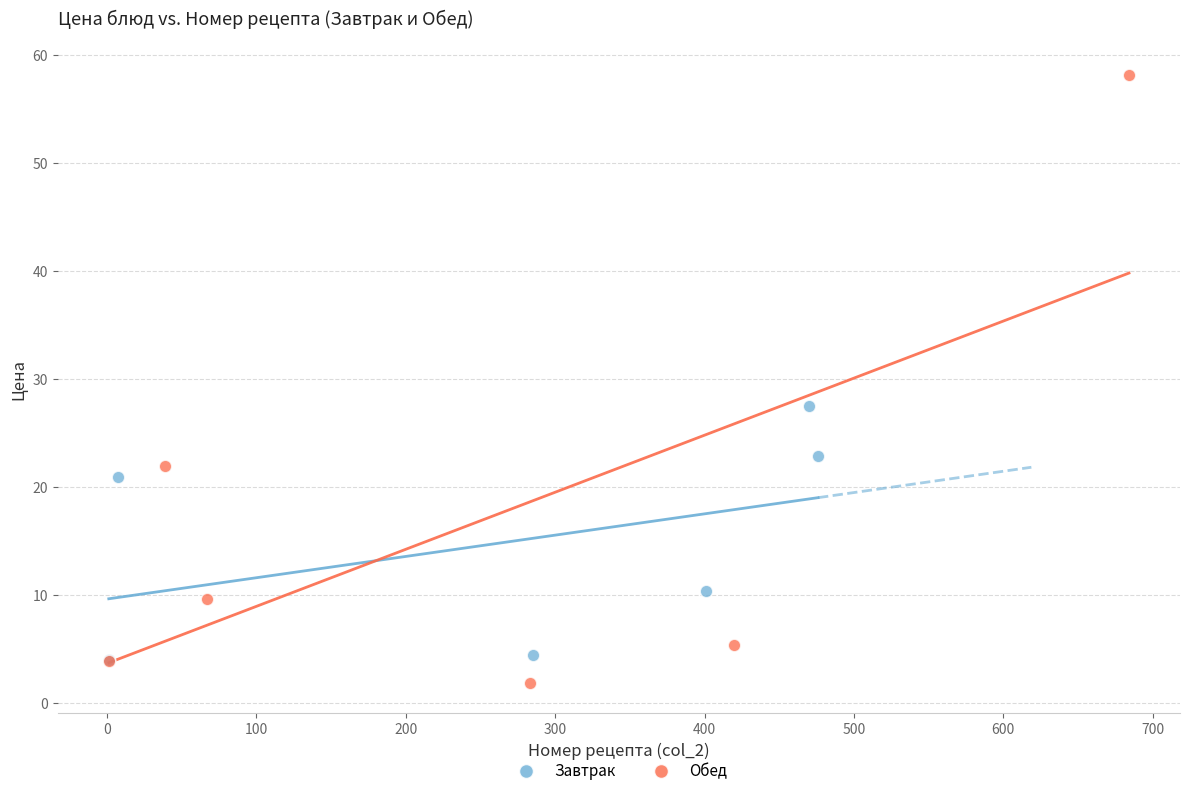

Which series has the largest Y range (max minus min)?

Обед